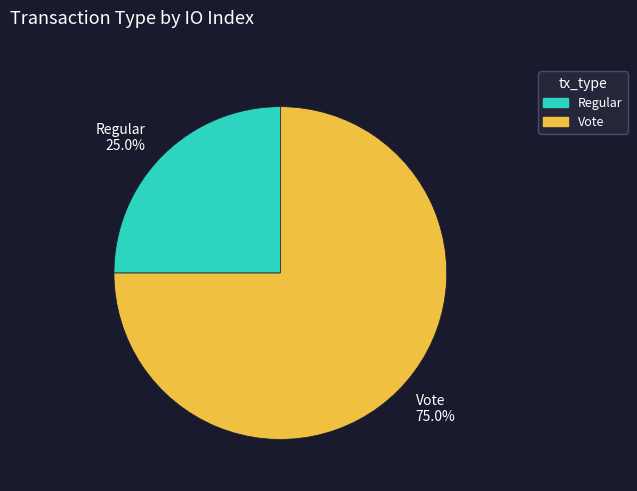

Count the number of slices in the pie.

2